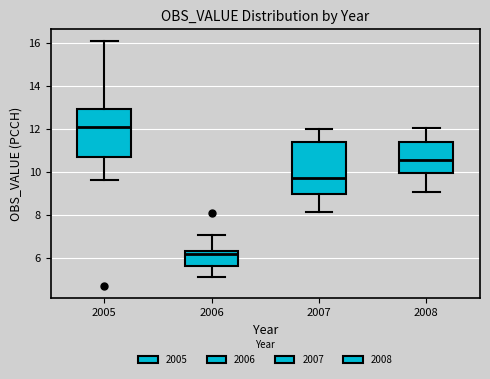

Reading left to right, transcribe this box plot: for each box, give where its median line is, the range the box spans, and where its two whiskers end, as read against the y-axis. The values are not printed on the chart, so give them approximately, as read against the axis.

2005: median 12.0, box 10.8 to 13.0, whiskers 9.6 to 16.0
2006: median 6.2, box 5.6 to 6.4, whiskers 5.2 to 7.0
2007: median 9.8, box 9.0 to 11.4, whiskers 8.2 to 12.0
2008: median 10.6, box 10.0 to 11.4, whiskers 9.2 to 12.0